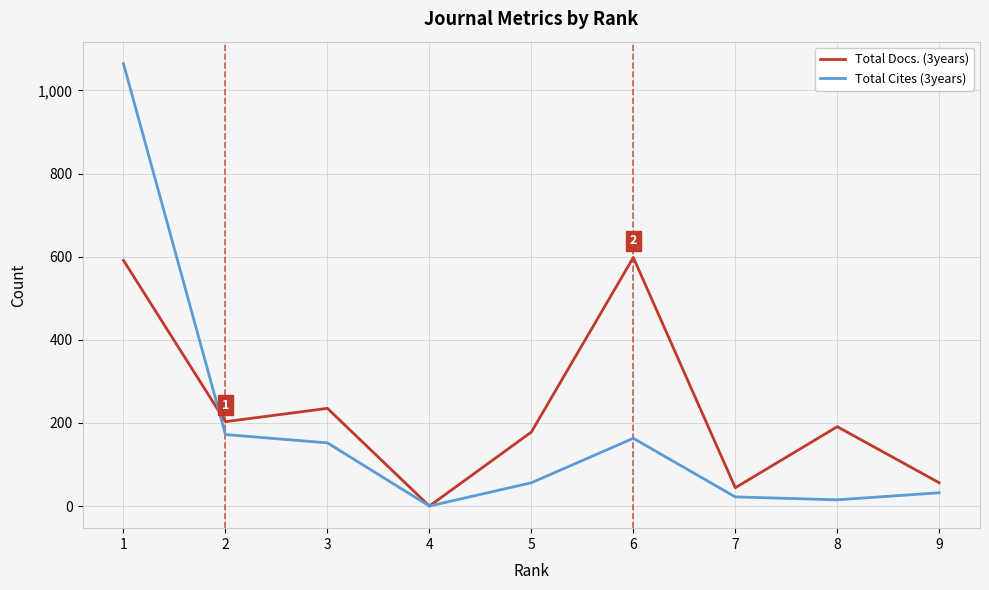

What is the sum of all Total Cites (3years) values?

1676